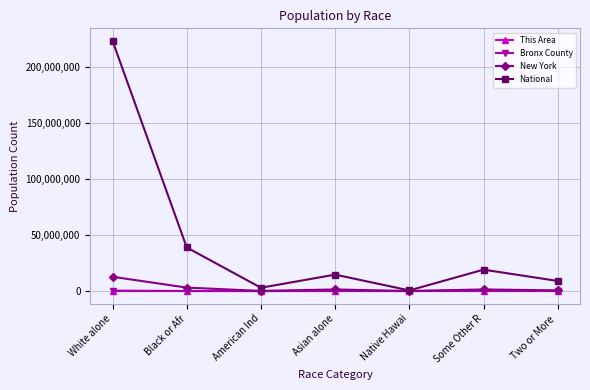

Is the value of New York at Black or Afr greater than the value of Bronx County at Some Other R?

Yes